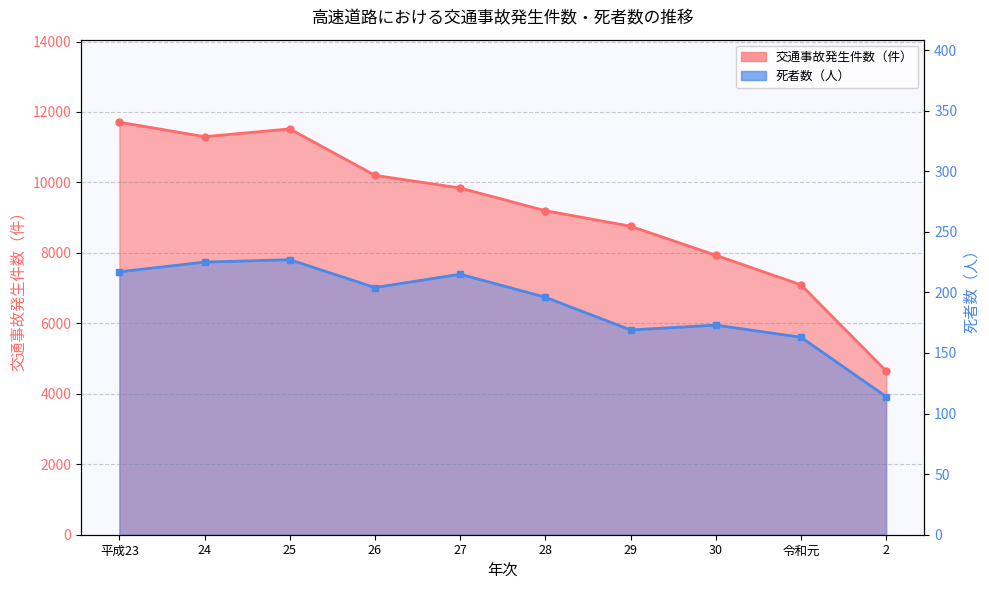

Reading left to right, list all the values displayed in this chart.

交通事故発生件数（件）: 平成23=11711	24=11299	25=11520	26=10202	27=9842	28=9198	29=8758	30=7934	令和元=7094	2=4649
死者数（人）: 平成23=217	24=225	25=227	26=204	27=215	28=196	29=169	30=173	令和元=163	2=114